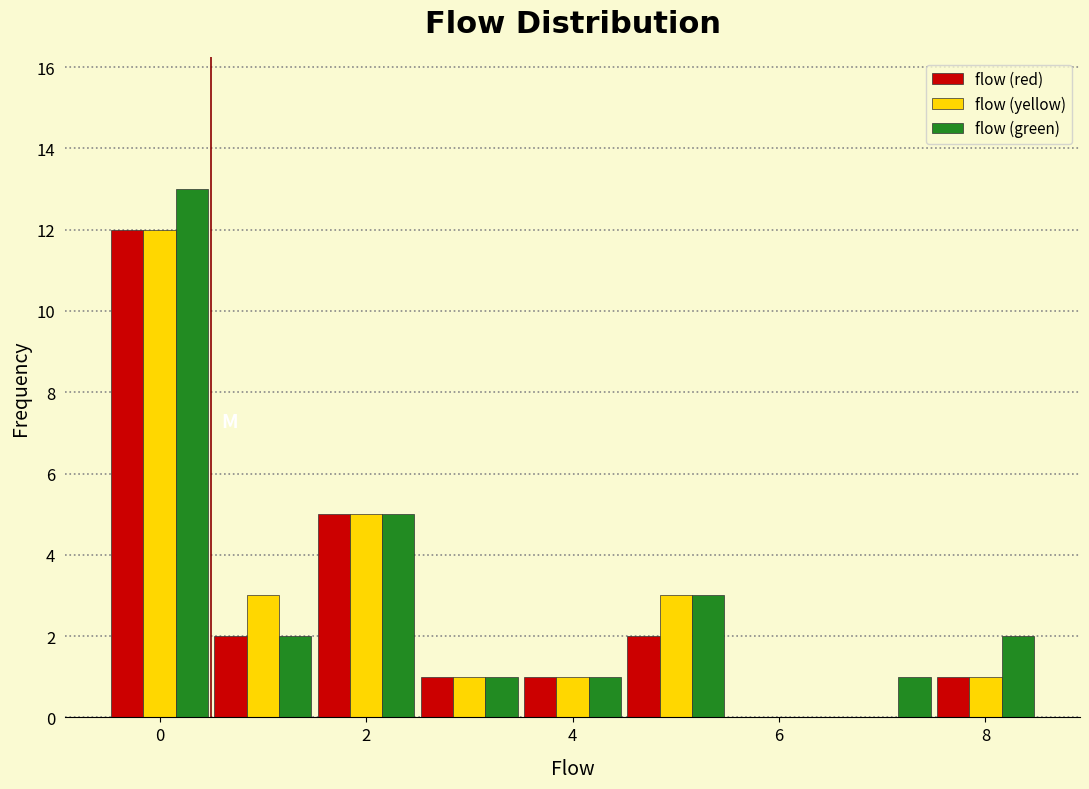

Reading left to right, list every range on the x-axis with the height of the bar of each series over it. Neither the bar edges nor the heights are printed on the chart, so give them approximately, as read against the axes.

-0.5 to 0.5: flow (red)=12	flow (yellow)=12	flow (green)=13
0.5 to 1.5: flow (red)=2	flow (yellow)=3	flow (green)=2
1.5 to 2.5: flow (red)=5	flow (yellow)=5	flow (green)=5
2.5 to 3.5: flow (red)=1	flow (yellow)=1	flow (green)=1
3.5 to 4.5: flow (red)=1	flow (yellow)=1	flow (green)=1
4.5 to 5.5: flow (red)=2	flow (yellow)=3	flow (green)=3
5.5 to 6.5: flow (red)=0	flow (yellow)=0	flow (green)=0
6.5 to 7.5: flow (red)=0	flow (yellow)=0	flow (green)=1
7.5 to 8.5: flow (red)=1	flow (yellow)=1	flow (green)=2